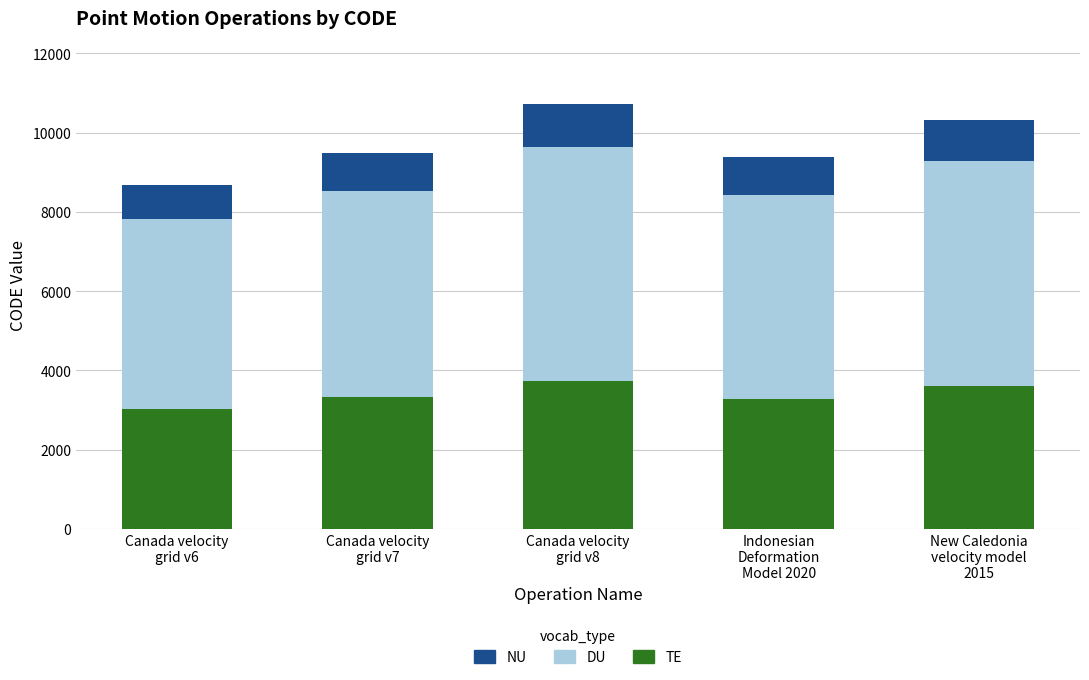

What is the highest value of the TE series?

3747